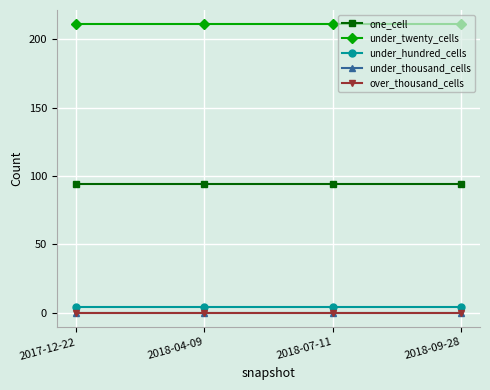

Reading left to right, extract all data points from this chart.

one_cell: 2017-12-22=94	2018-04-09=94	2018-07-11=94	2018-09-28=94
under_twenty_cells: 2017-12-22=211	2018-04-09=211	2018-07-11=211	2018-09-28=211
under_hundred_cells: 2017-12-22=4	2018-04-09=4	2018-07-11=4	2018-09-28=4
under_thousand_cells: 2017-12-22=0	2018-04-09=0	2018-07-11=0	2018-09-28=0
over_thousand_cells: 2017-12-22=0	2018-04-09=0	2018-07-11=0	2018-09-28=0